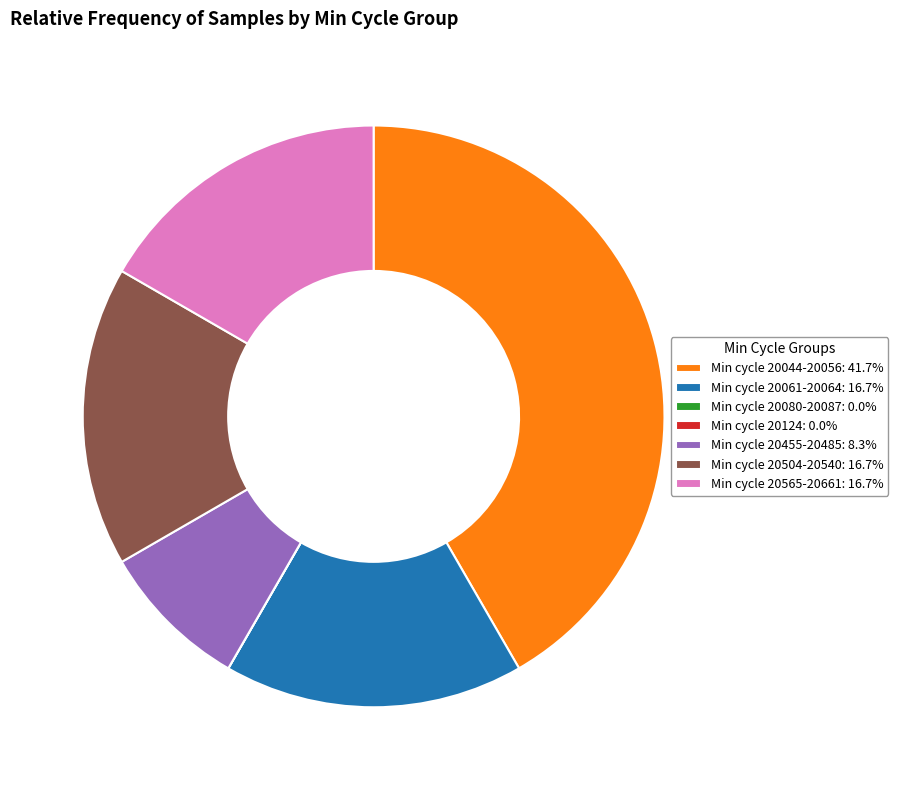

Is Min cycle 20504-20540: 16.7% the majority of the pie?

No